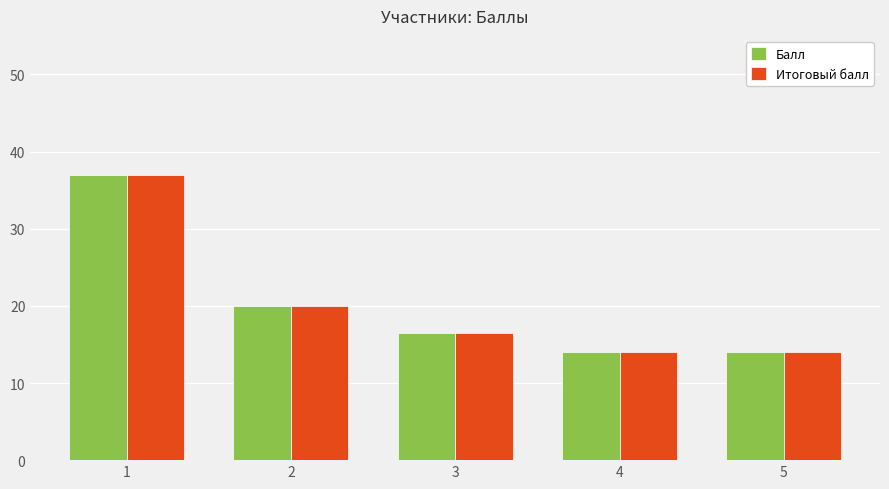

True or false: Балл has a value of 14.0 at 5.

True